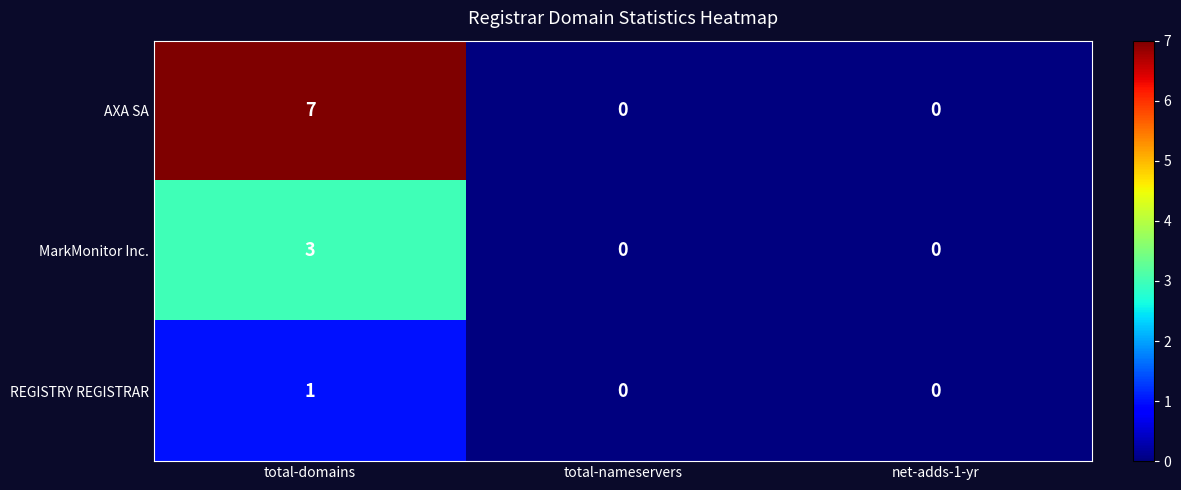

At how many categories does at least one series exceed 5?

1